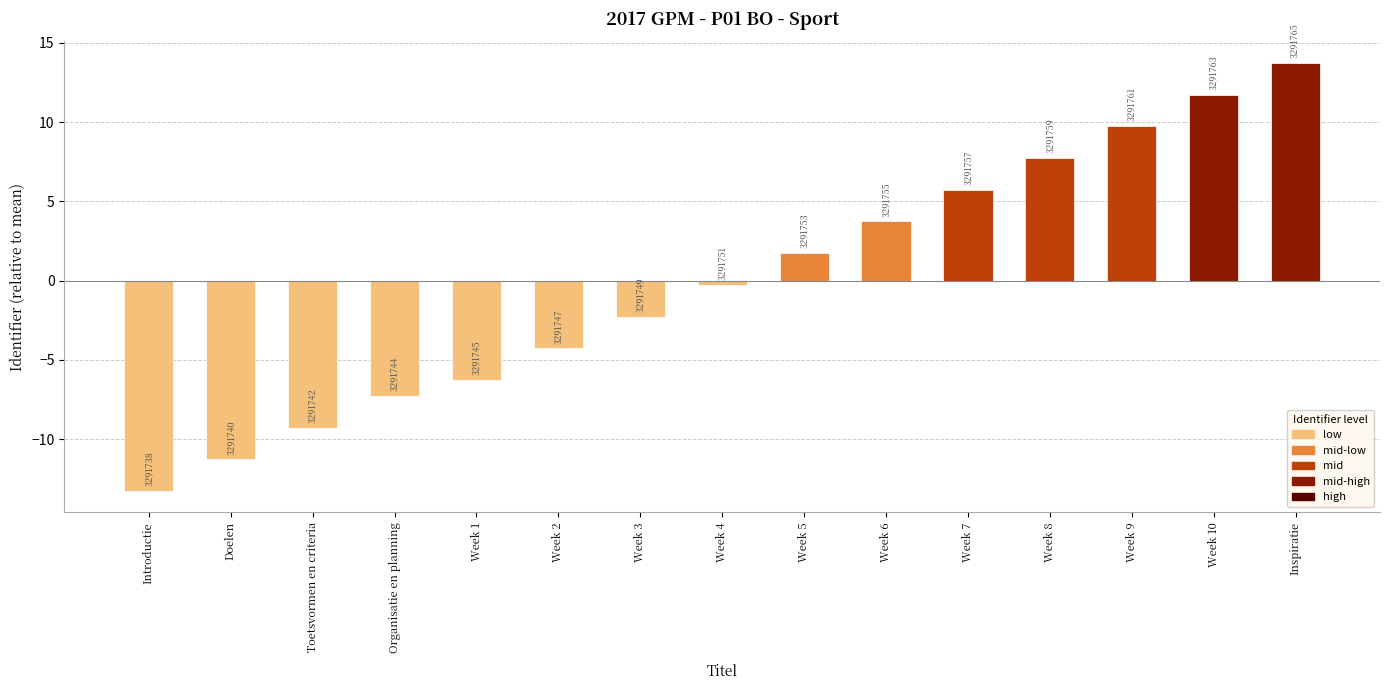

Does the chart contain any negative values?

Yes